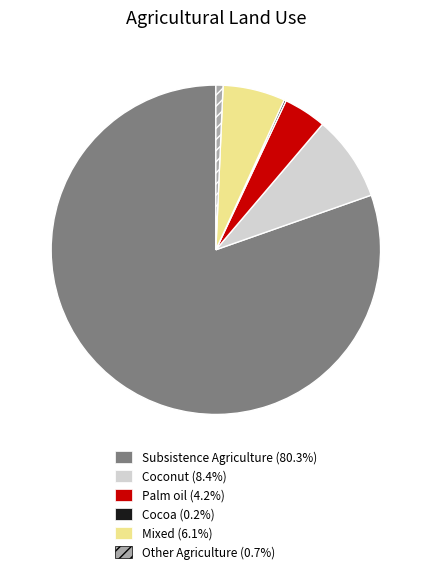

Which category has the biggest portion of the pie?

Subsistence Agriculture